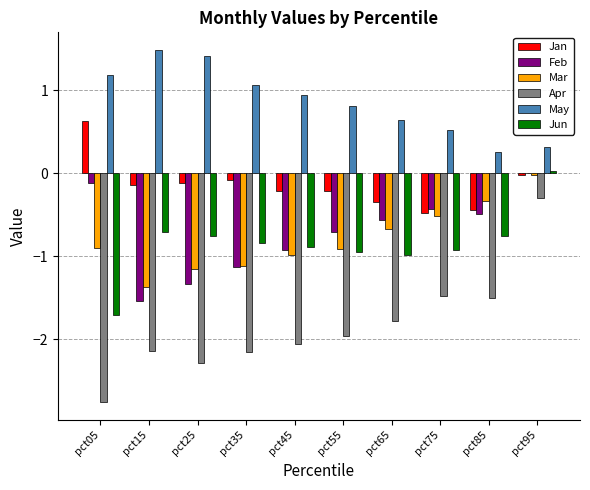

At which category is the sum across all series the highest?

pct95